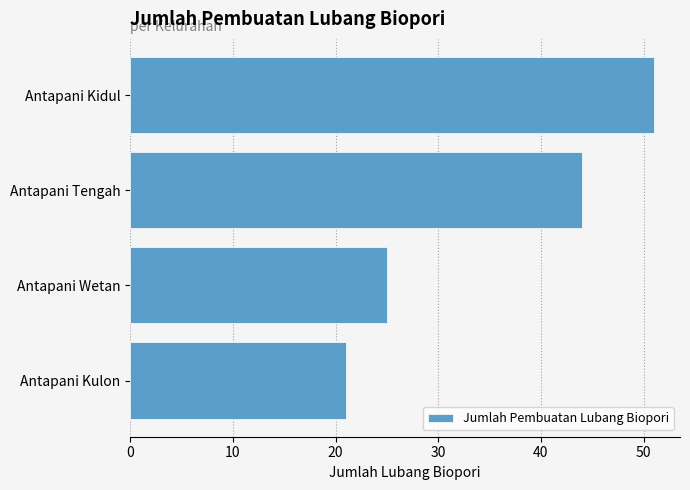

What is the ratio of the value at Antapani Wetan to the value at Antapani Kulon?

1.2